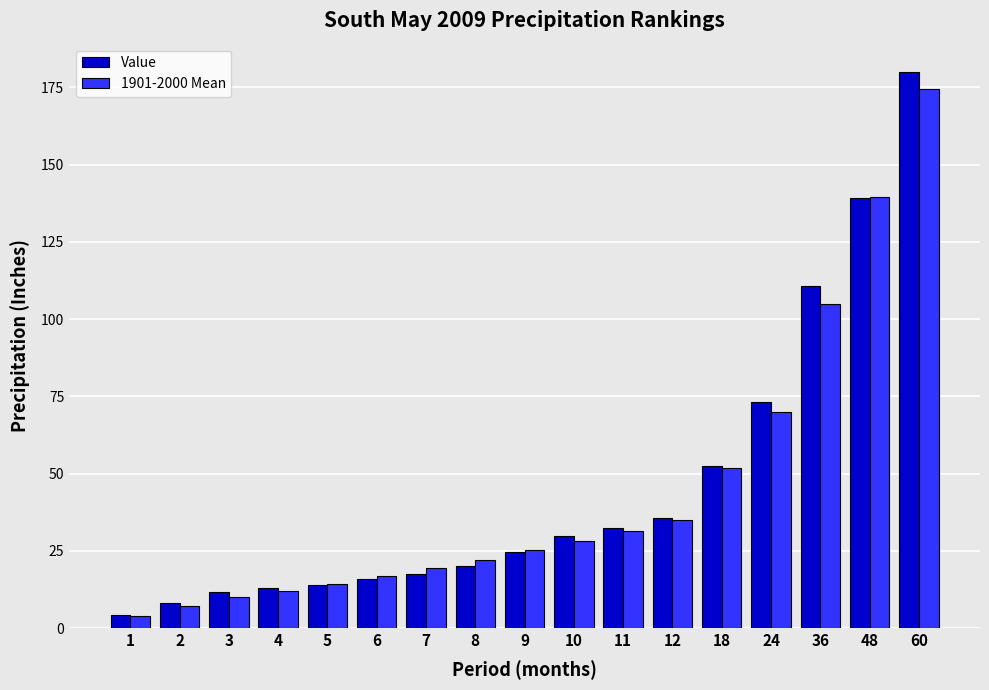

The 1901-2000 Mean series shows 14.4 at 5. True or false?

True